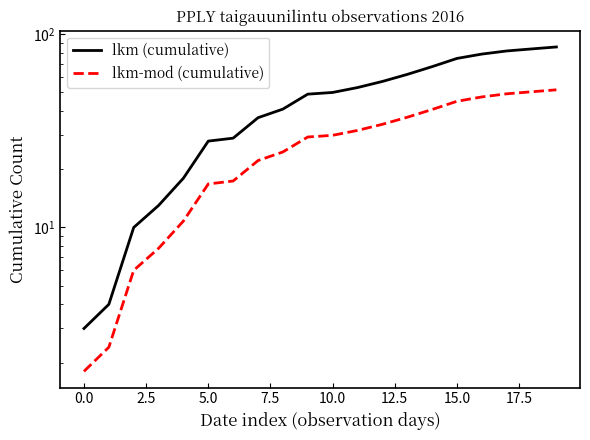

Is it true that lkm (cumulative) equals 15.0 at 2.5?

False